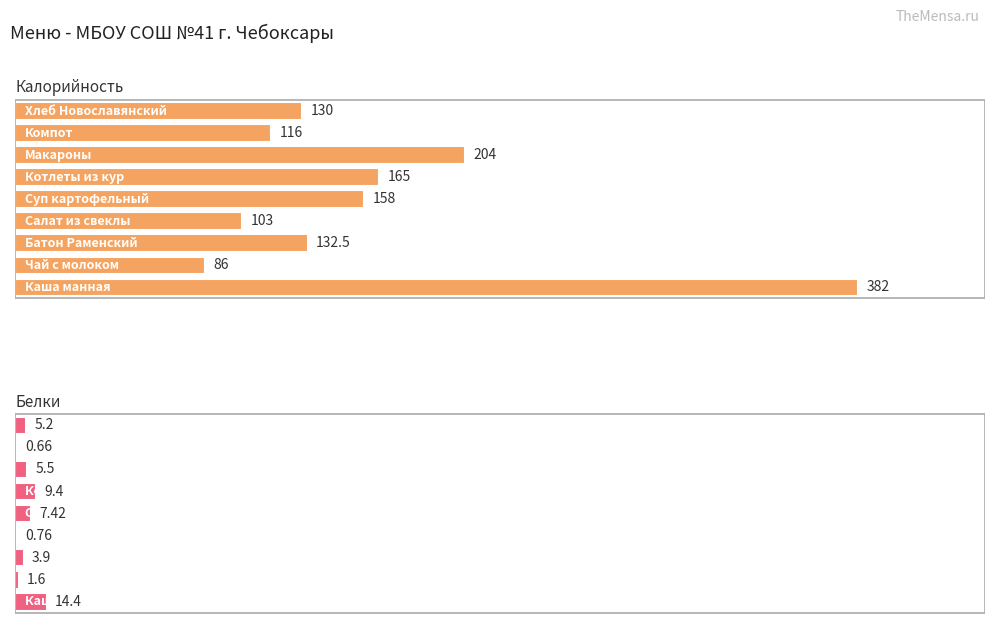

Which series changed the most between Чай с молоком and Суп картофельный?

Калорийность